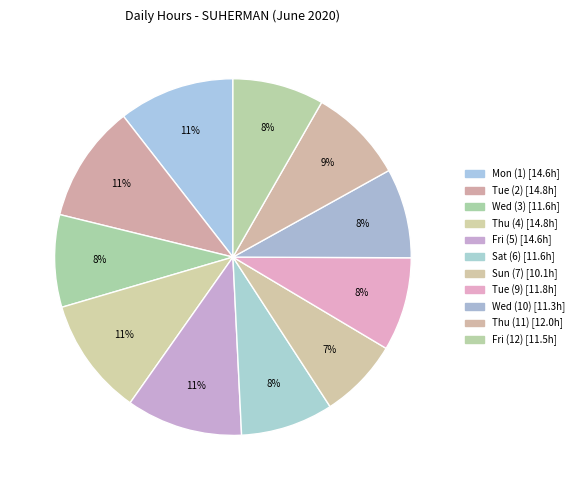

Count the number of slices in the pie.

11